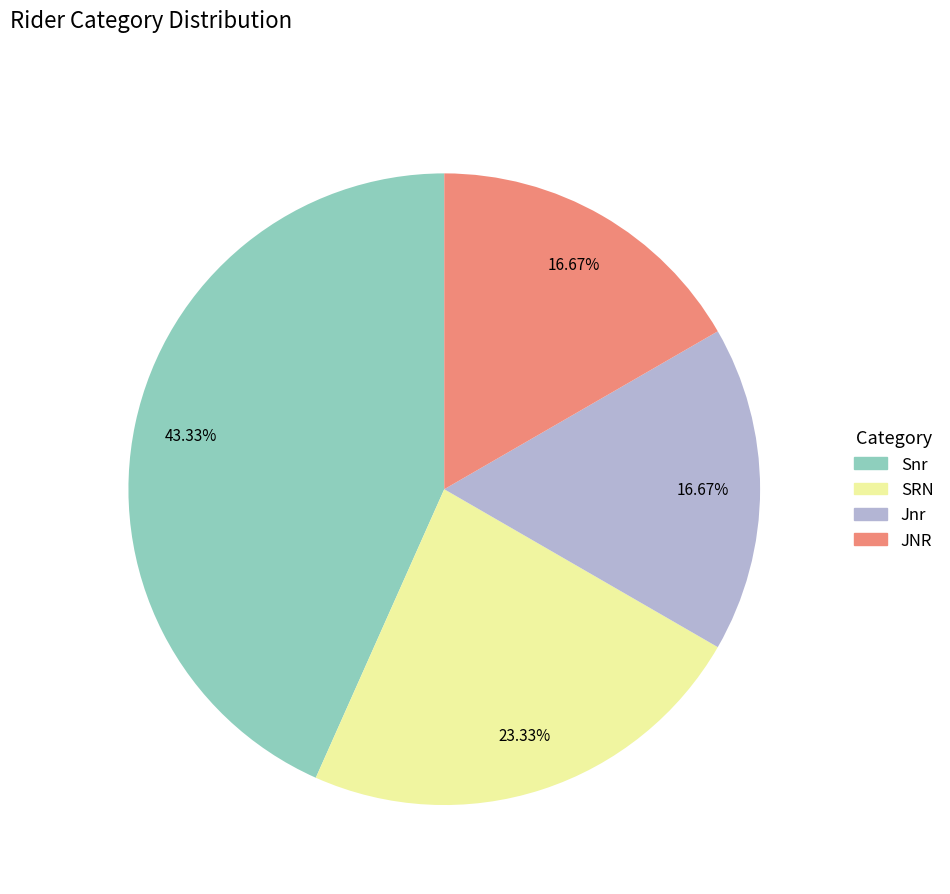

What percentage is the Jnr slice, to the nearest percent?

17%